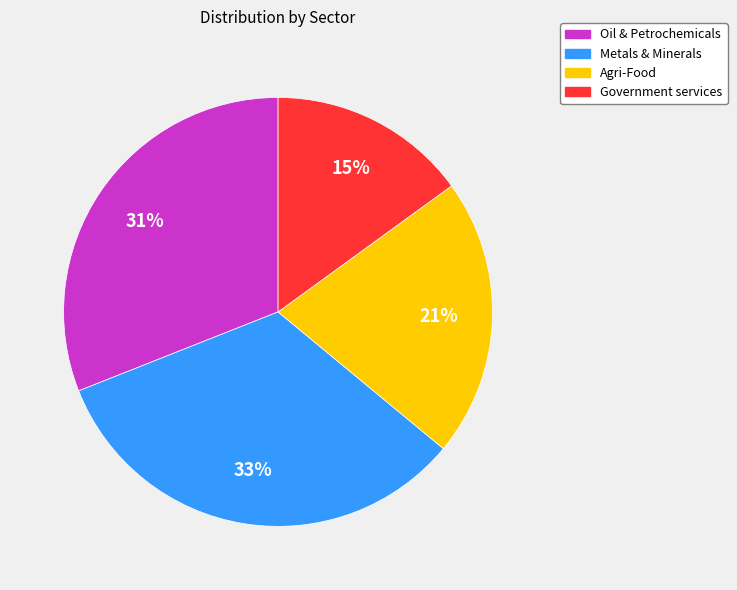

To the nearest percent, what percentage of the pie is Metals & Minerals?

33%